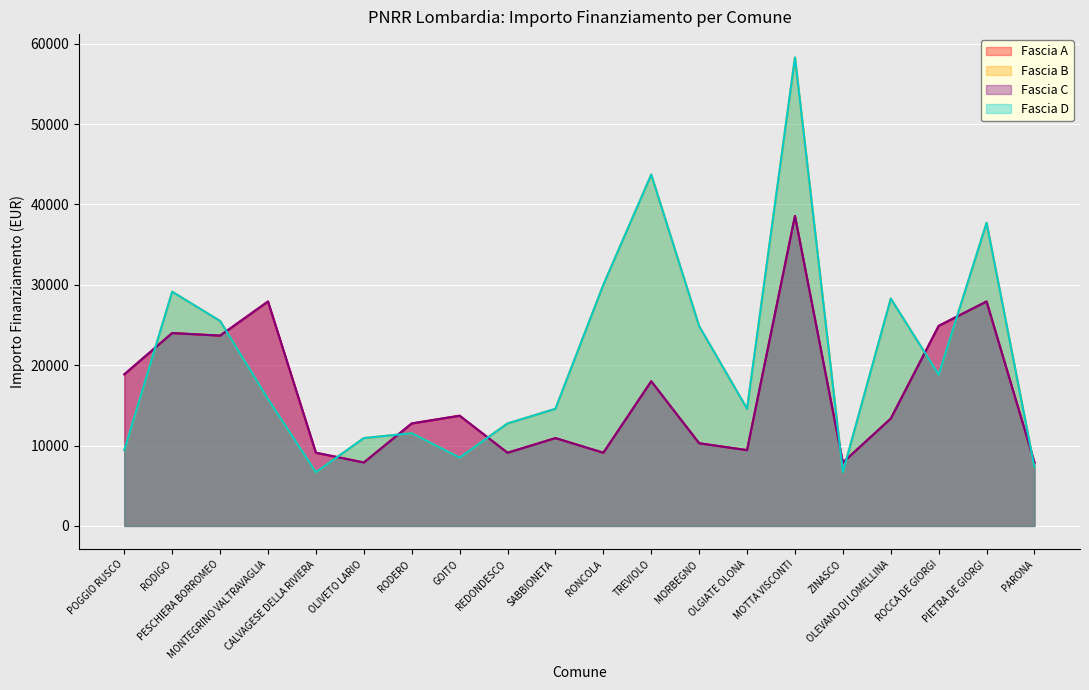

How many lines are shown in the chart?

4